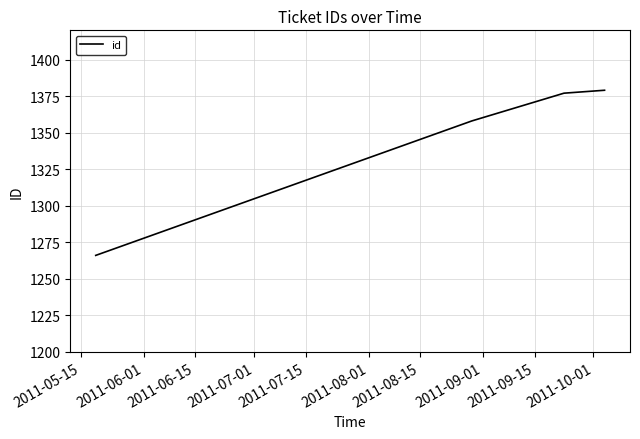

What is the greatest value displayed?

1379